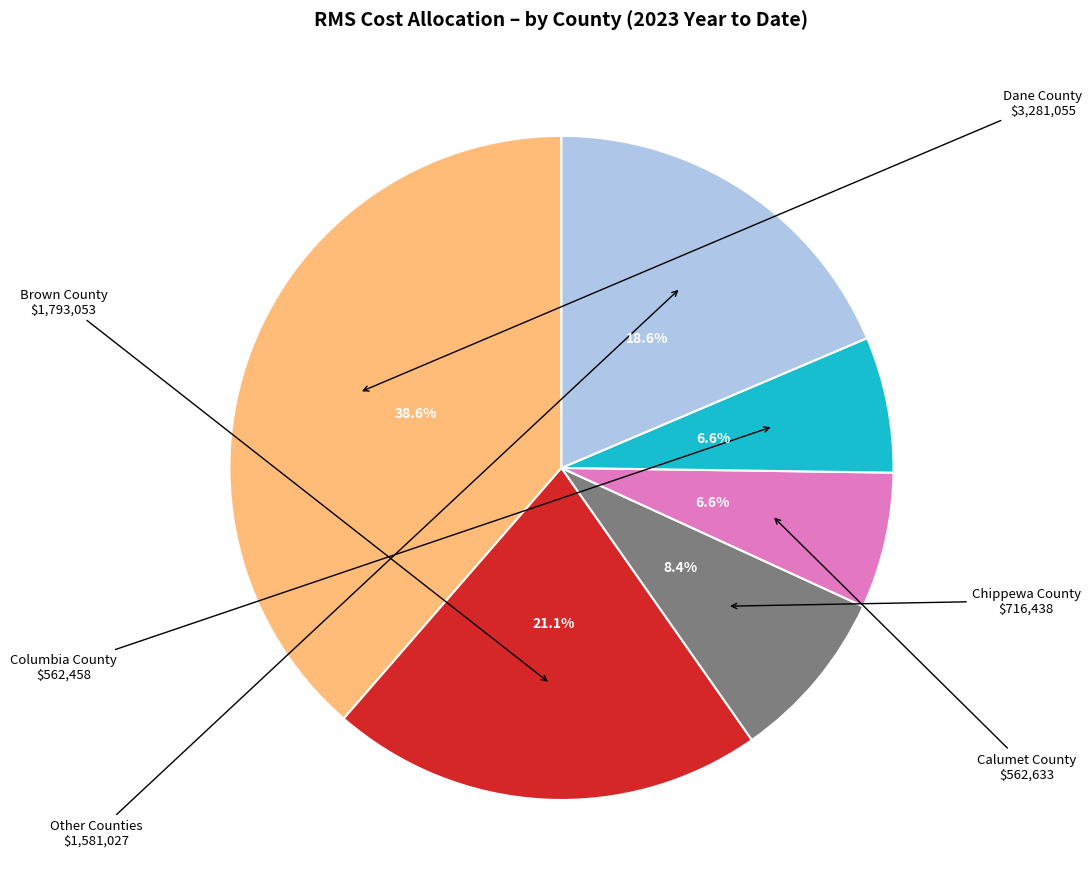

Is there any slice that represents more than half of the pie?

No